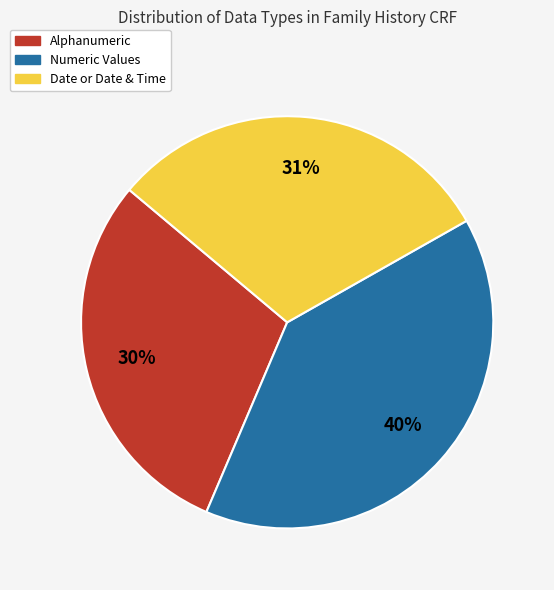

How many slices are in this pie chart?

3